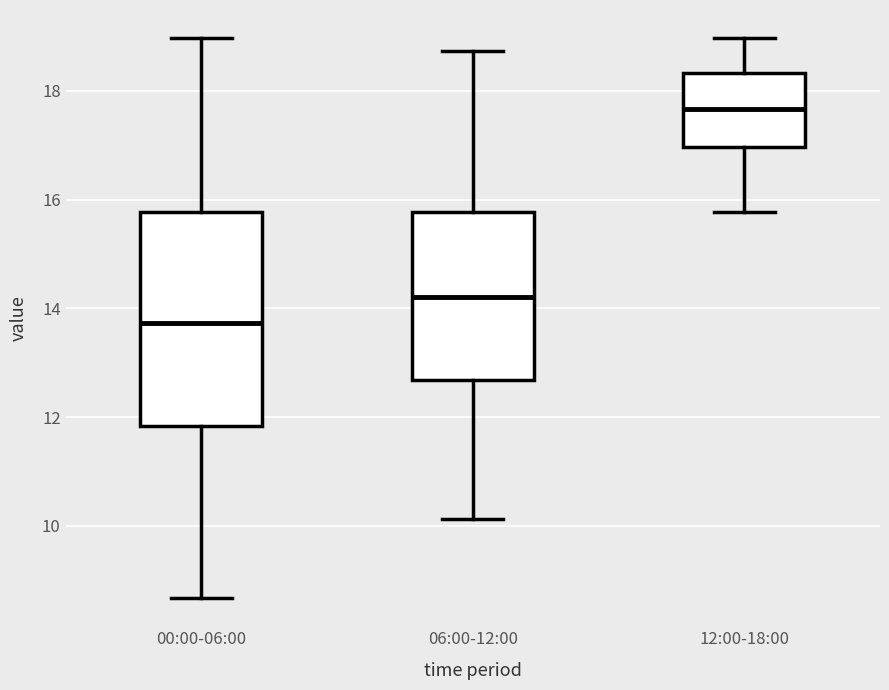

Reading left to right, transcribe this box plot: for each box, give where its median line is, the range the box spans, and where its two whiskers end, as read against the y-axis. The values are not printed on the chart, so give them approximately, as read against the axis.

00:00-06:00: median 13.8, box 11.8 to 15.8, whiskers 8.6 to 19.0
06:00-12:00: median 14.2, box 12.6 to 15.8, whiskers 10.2 to 18.8
12:00-18:00: median 17.6, box 17.0 to 18.4, whiskers 15.8 to 19.0